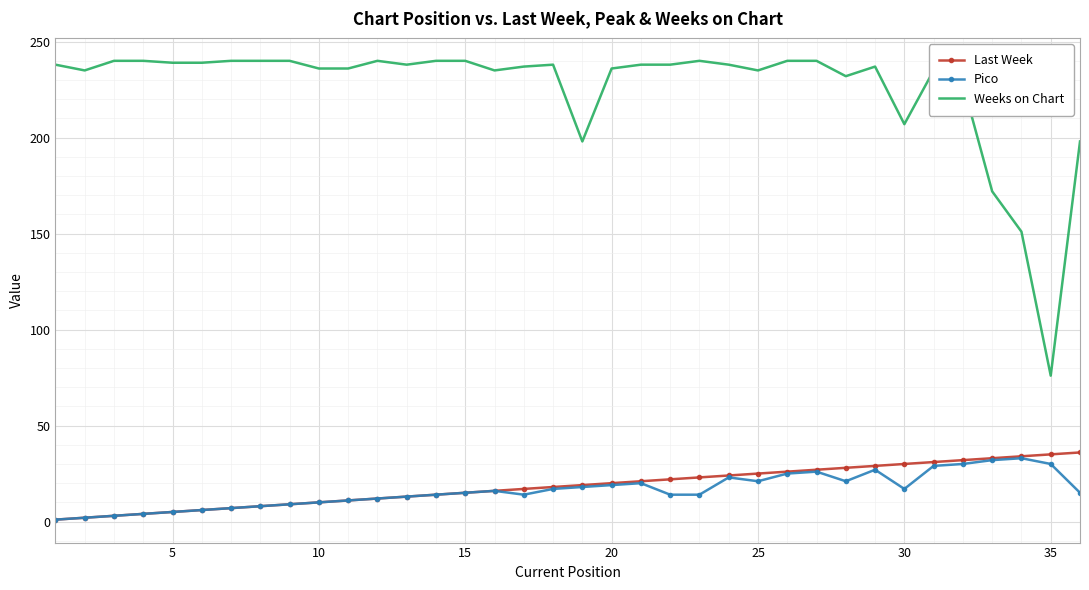

What is the maximum value shown in the chart?

240